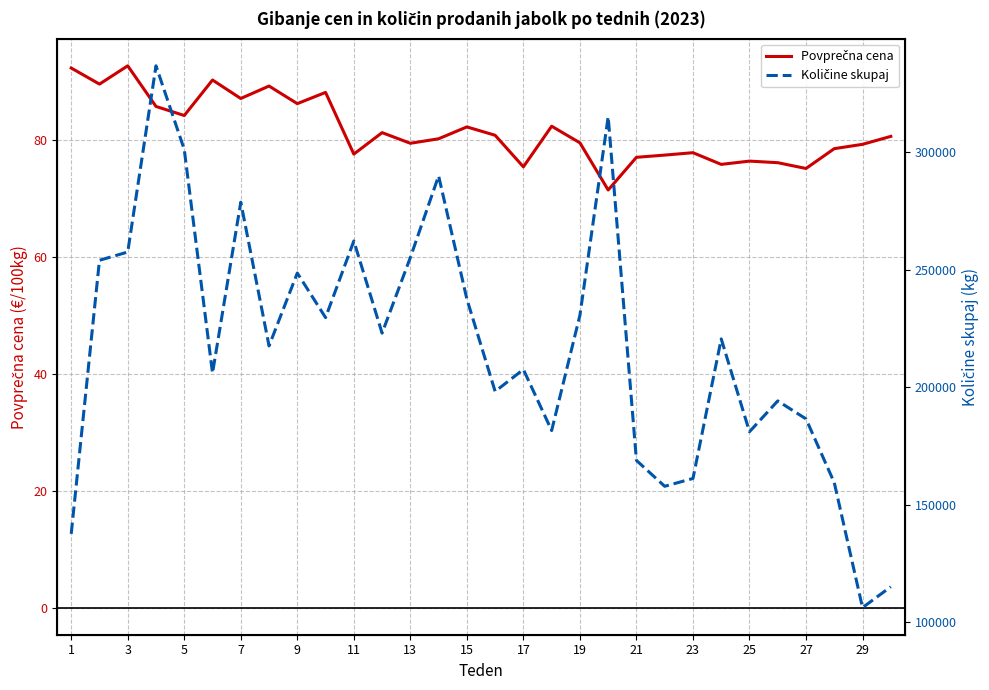

How many values in the Povprečna cena series exceed 80?

16